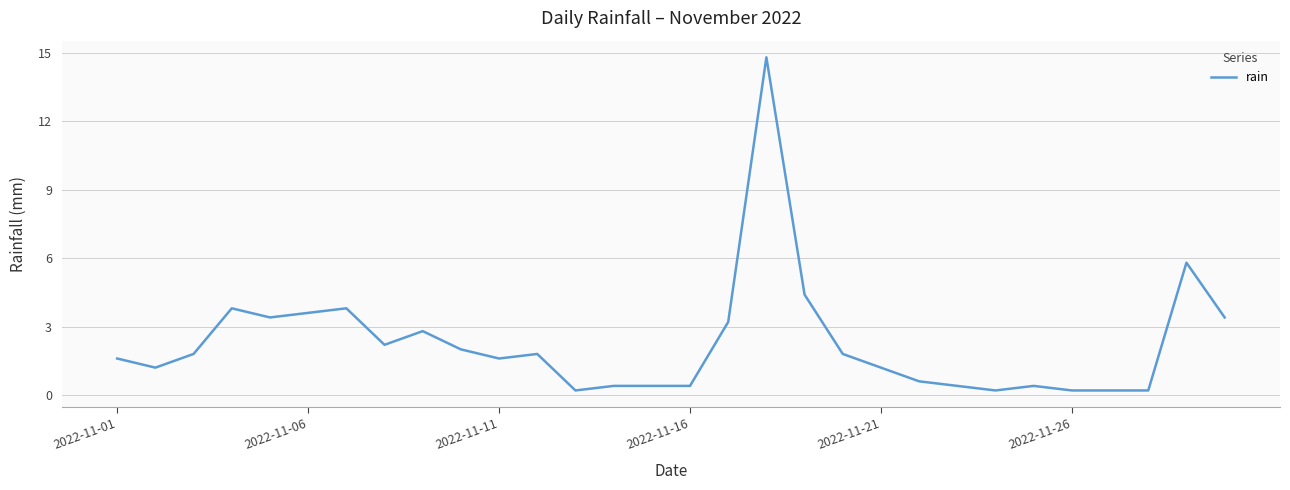

What is the greatest value displayed?

14.8